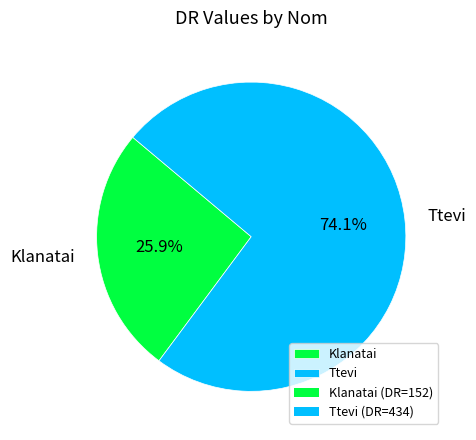

To the nearest percent, what is the difference between the largest and smallest slice percentages?

48%